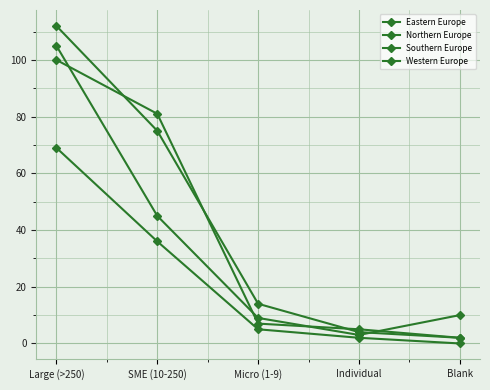

Where do Southern Europe and Western Europe first cross each other?

Large (>250) and SME (10-250)